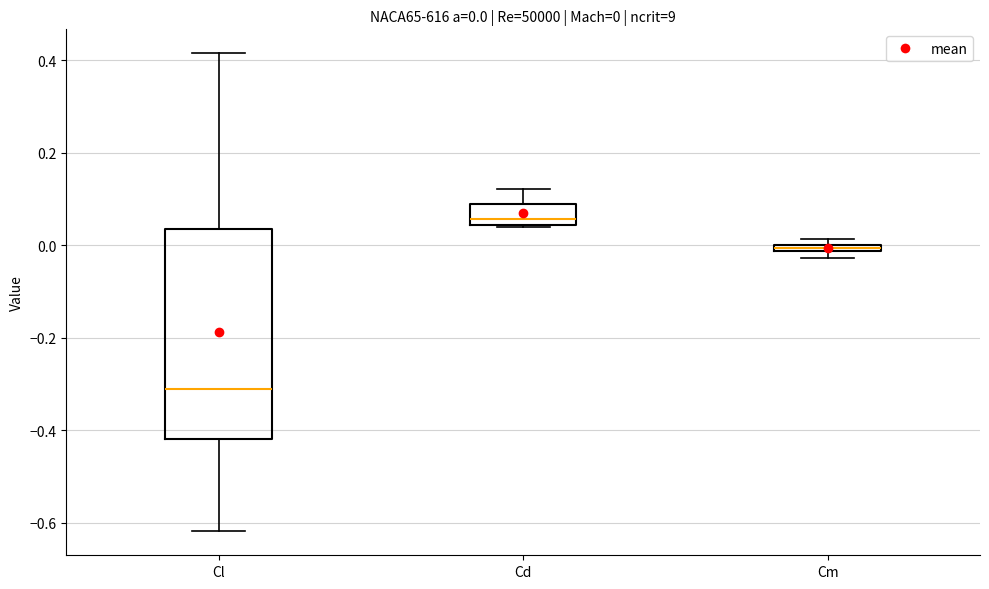

Comparing the boxes themselves (not the whiskers), which one is the tallest?

Cl